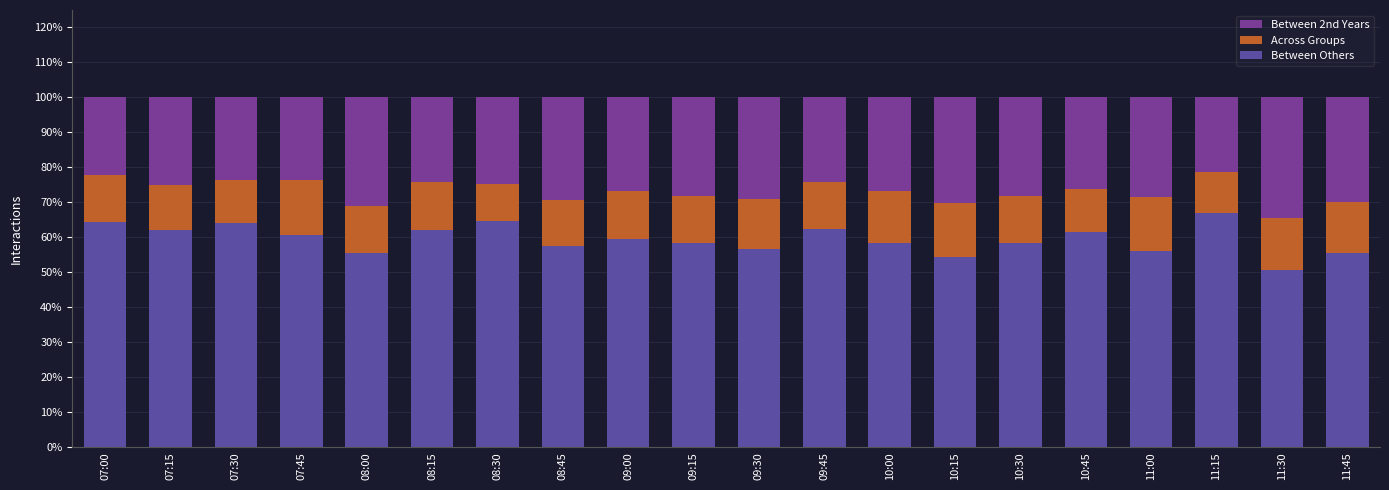

The value of Across Groups at 07:15 is 0.1. True or false?

False